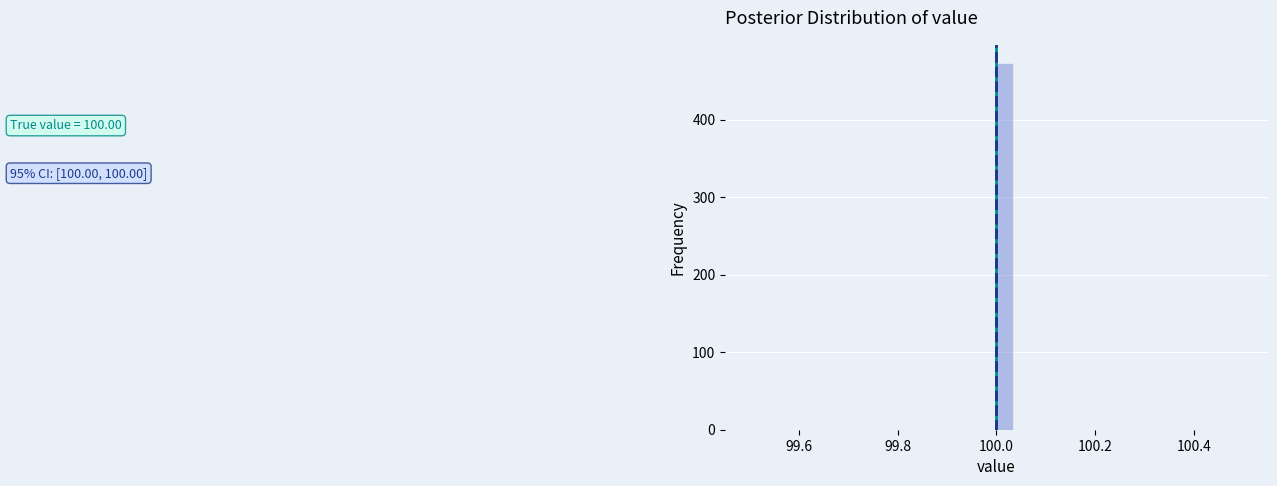

Around what value on the x-axis is the tallest bar? Give the approximate position of its centre, as read against the axis.

100.02